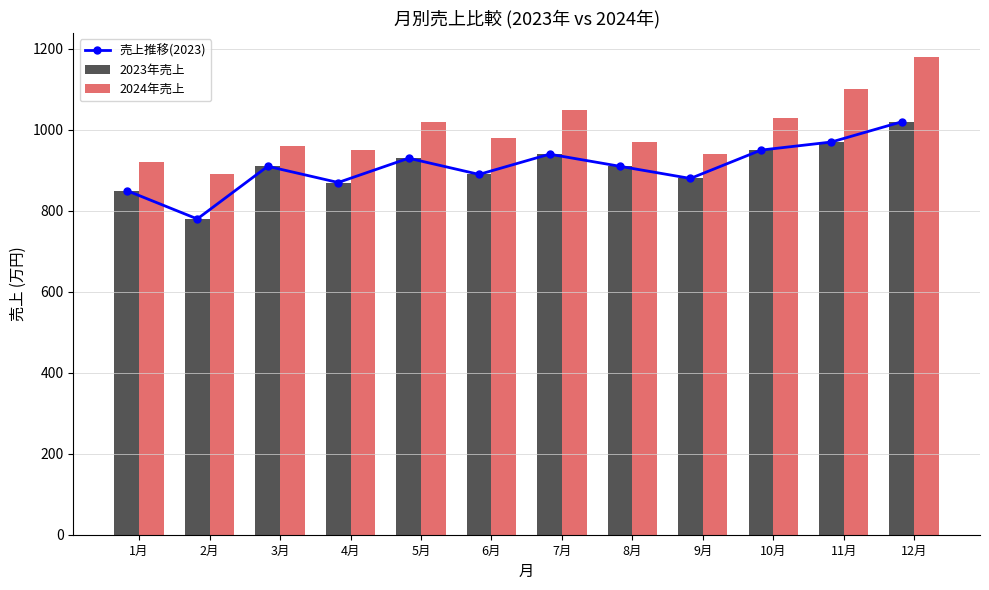

At how many categories does at least one series exceed 886?

12